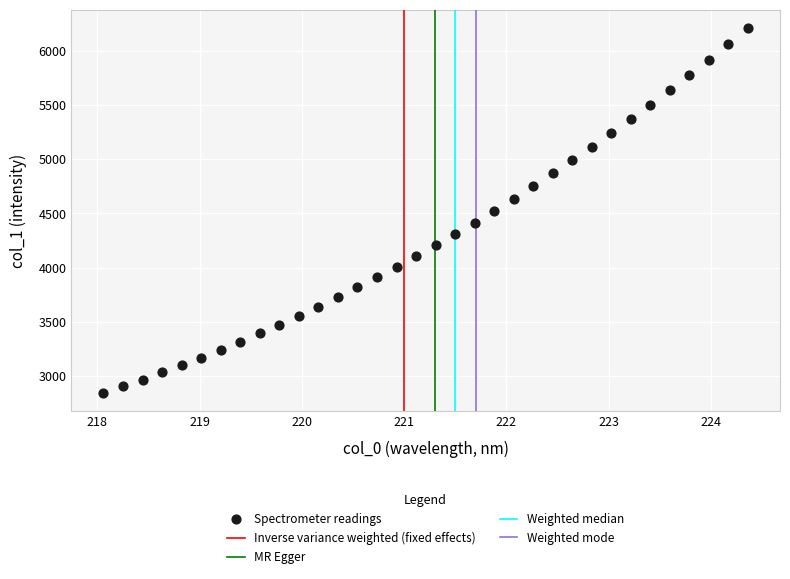

What is the range of X values (max minus min)?

6.3